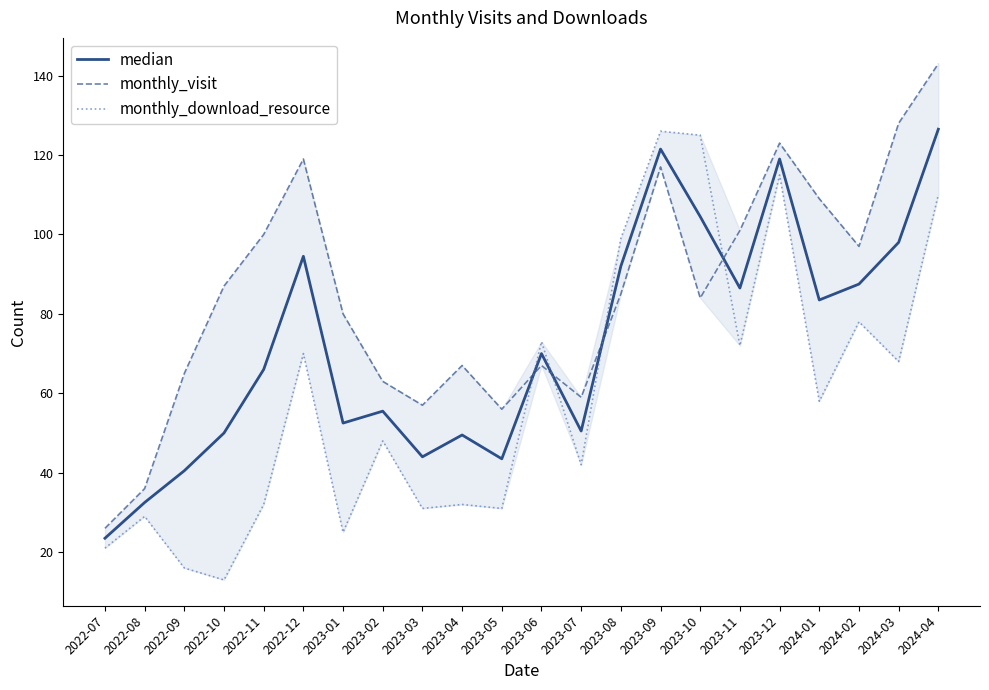

Reading left to right, extract all data points from this chart.

median: 2022-07=23.5	2022-08=32.5	2022-09=40.5	2022-10=50.0	2022-11=66.0	2022-12=94.5	2023-01=52.5	2023-02=55.5	2023-03=44.0	2023-04=49.5	2023-05=43.5	2023-06=70.0	2023-07=50.5	2023-08=92.0	2023-09=121.5	2023-10=104.5	2023-11=86.5	2023-12=119.0	2024-01=83.5	2024-02=87.5	2024-03=98.0	2024-04=126.5
monthly_visit: 2022-07=26.0	2022-08=36.0	2022-09=65.0	2022-10=87.0	2022-11=100.0	2022-12=119.0	2023-01=80.0	2023-02=63.0	2023-03=57.0	2023-04=67.0	2023-05=56.0	2023-06=67.0	2023-07=59.0	2023-08=85.0	2023-09=117.0	2023-10=84.0	2023-11=101.0	2023-12=123.0	2024-01=109.0	2024-02=97.0	2024-03=128.0	2024-04=143.0
monthly_download_resource: 2022-07=21.0	2022-08=29.0	2022-09=16.0	2022-10=13.0	2022-11=32.0	2022-12=70.0	2023-01=25.0	2023-02=48.0	2023-03=31.0	2023-04=32.0	2023-05=31.0	2023-06=73.0	2023-07=42.0	2023-08=99.0	2023-09=126.0	2023-10=125.0	2023-11=72.0	2023-12=115.0	2024-01=58.0	2024-02=78.0	2024-03=68.0	2024-04=110.0